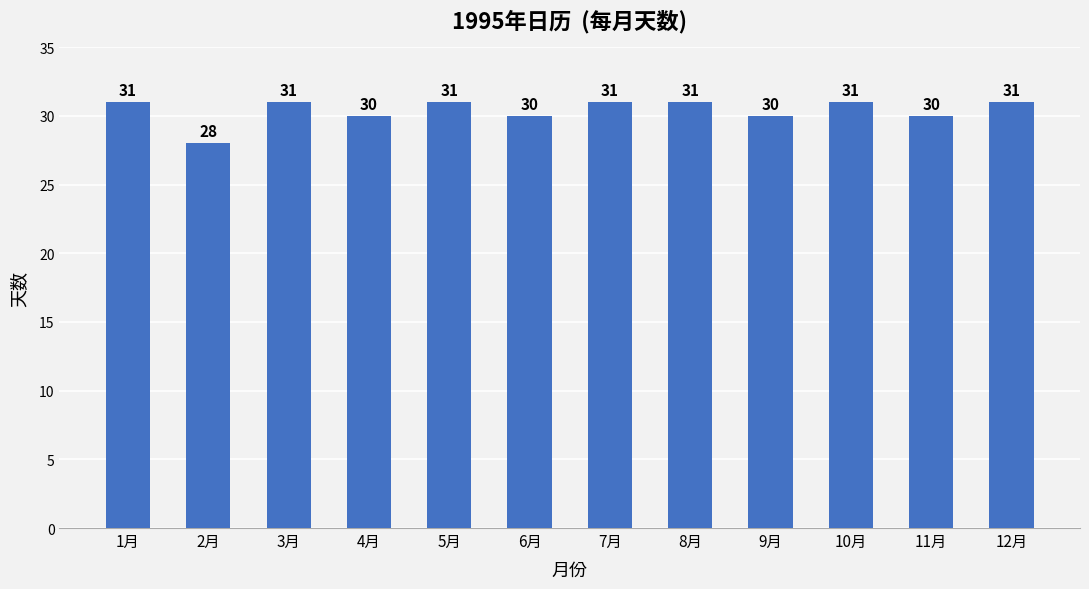

What is the change in value from 1月 to 6月?

-1